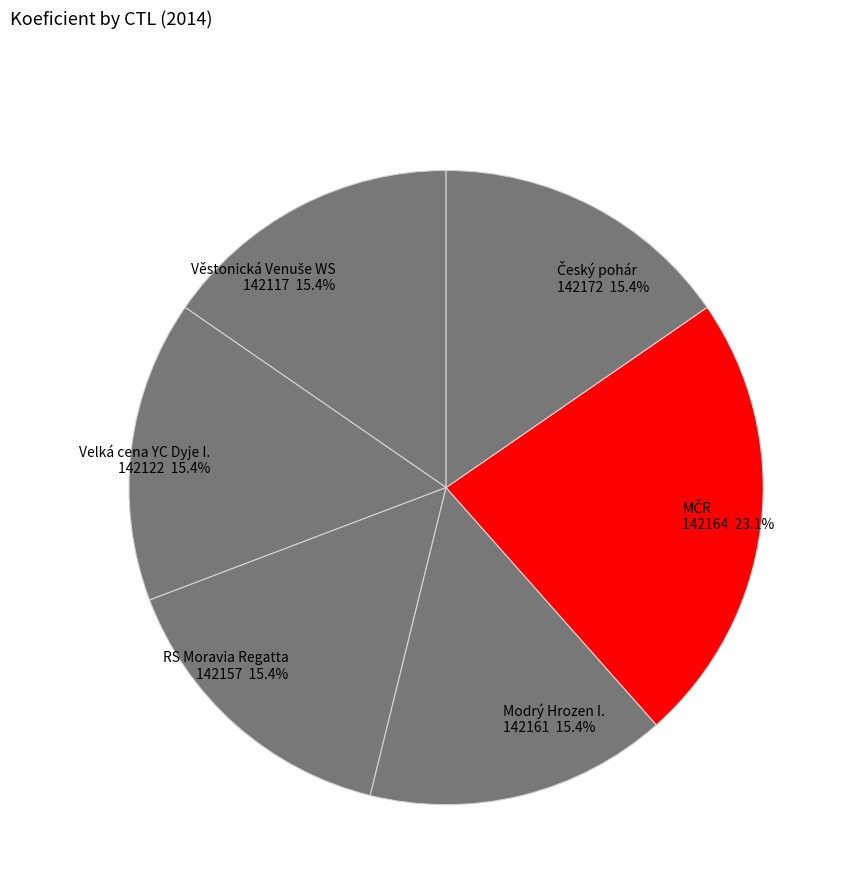

How many segments does this pie chart have?

6